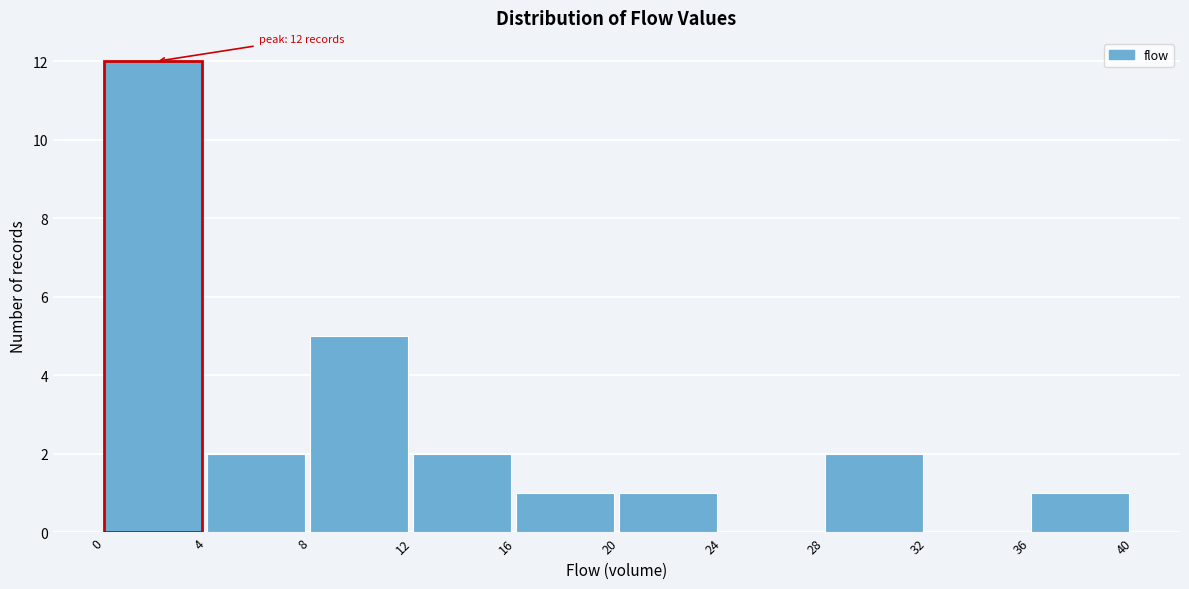

Which range on the x-axis has the tallest bar?

0 to 4